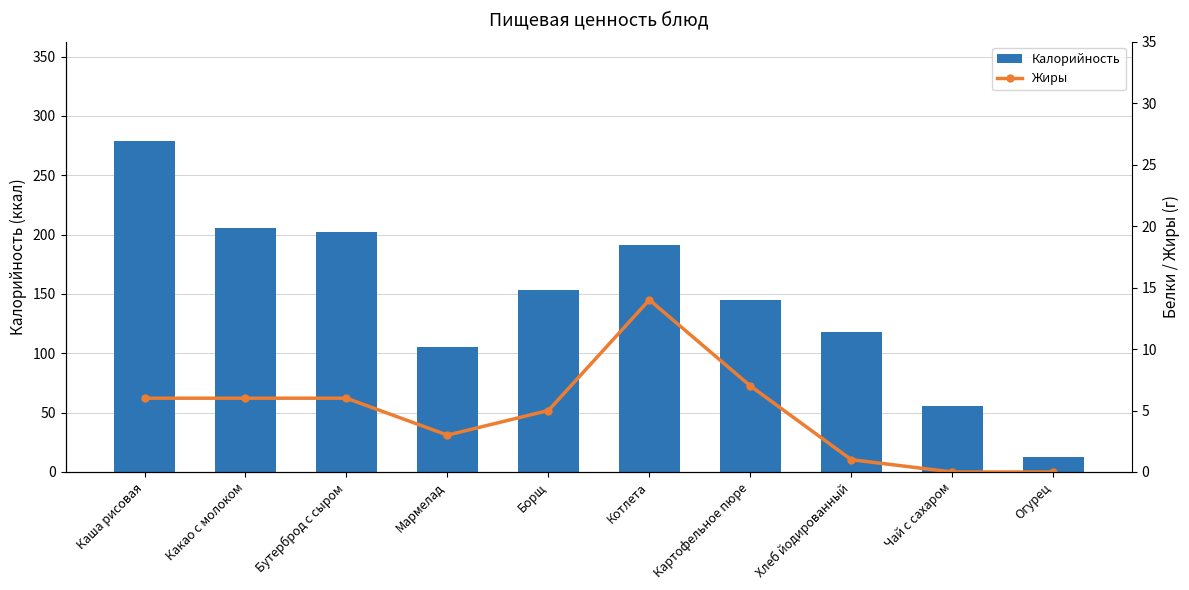

What is the sum of the Жиры values at Картофельное пюре and Огурец?

7